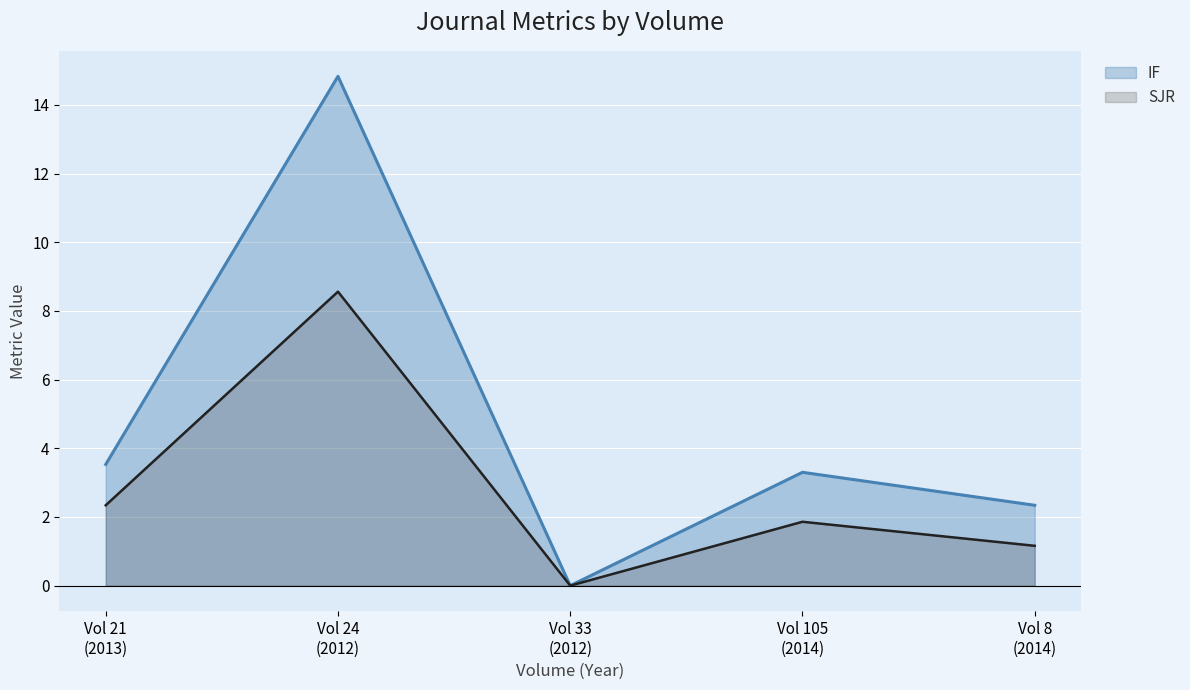

Rank the series at Vol 21
(2013) from lowest to highest value.

SJR, IF